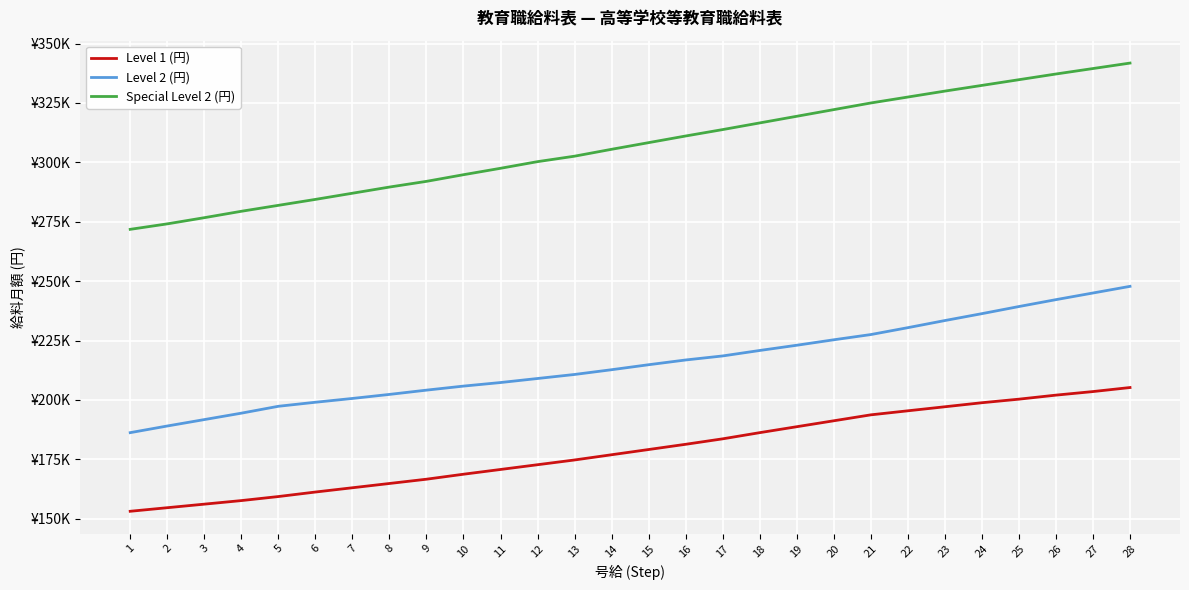

What is the difference between the Level 2 (円) values at 8 and 24?

34000